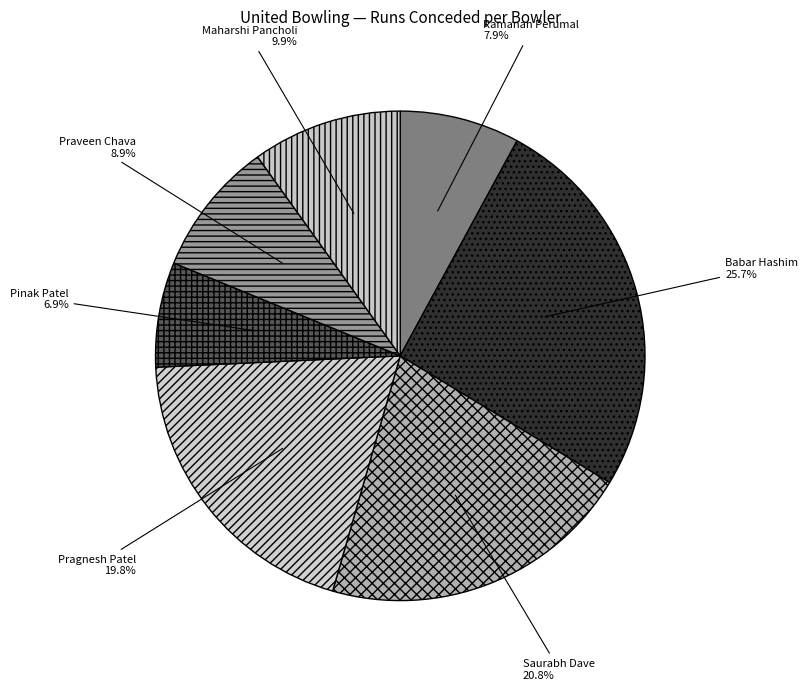

What percentage is NOT represented by Maharshi Pancholi?

90.1%